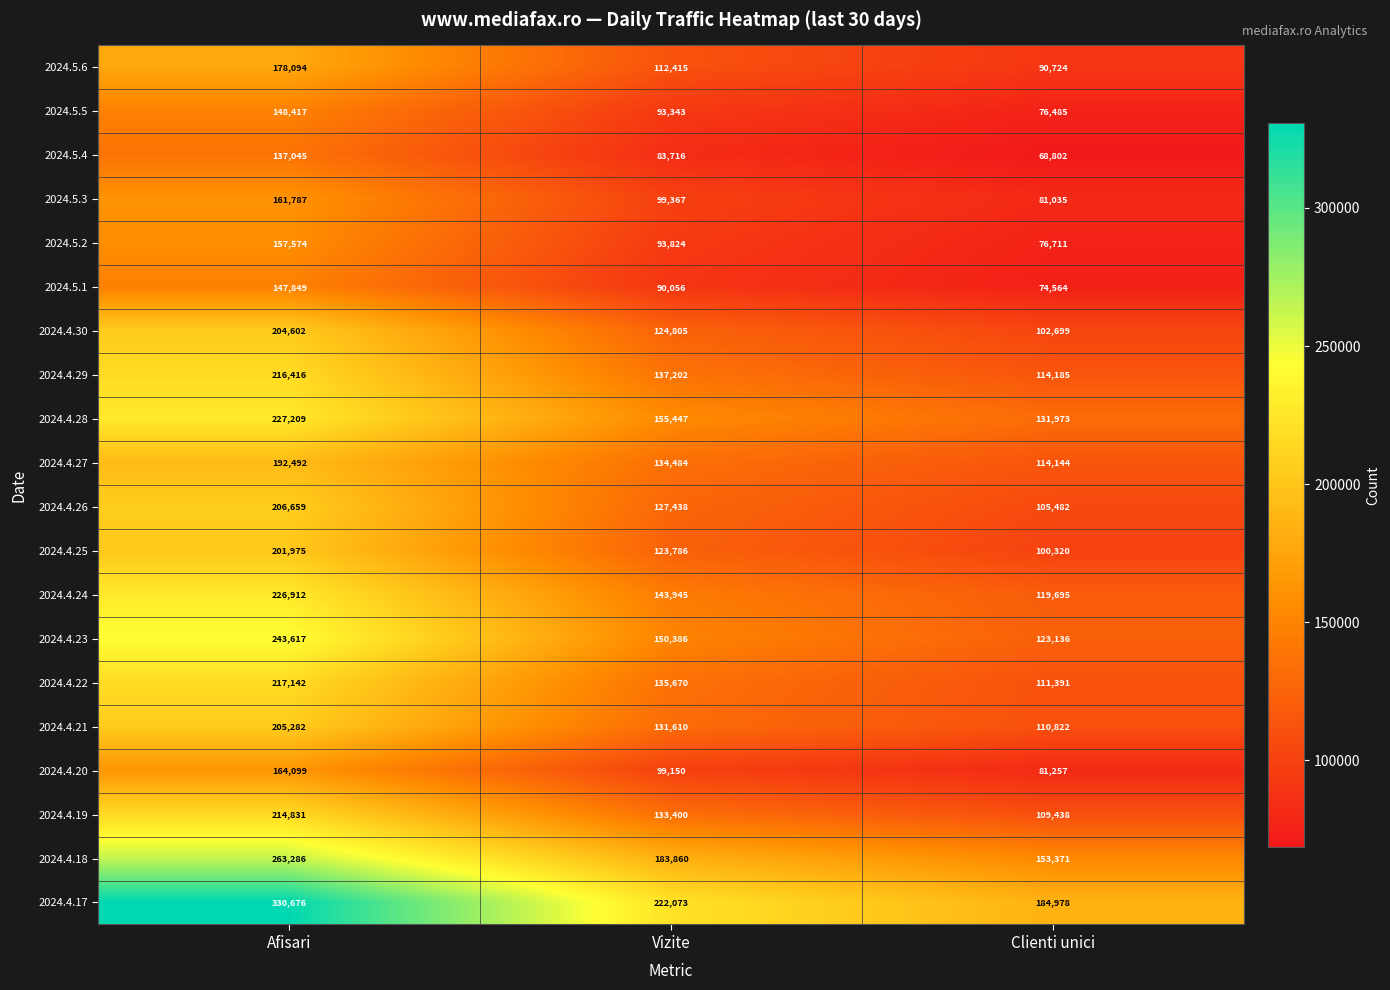

What is the difference between the maximum and minimum values in the 2024.4.25 series?

101655